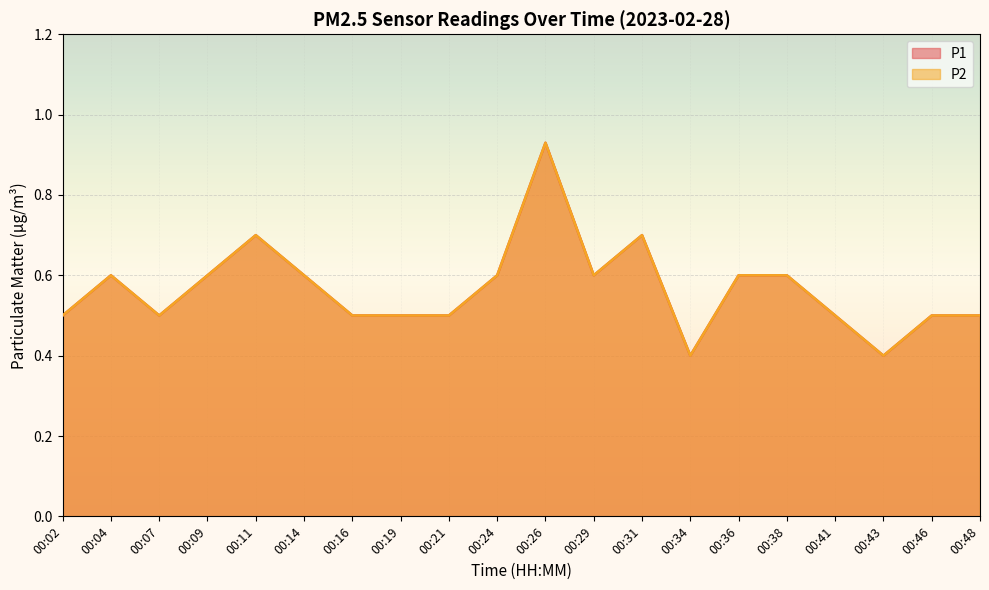

At which label is P1 closest to 0?

00:34